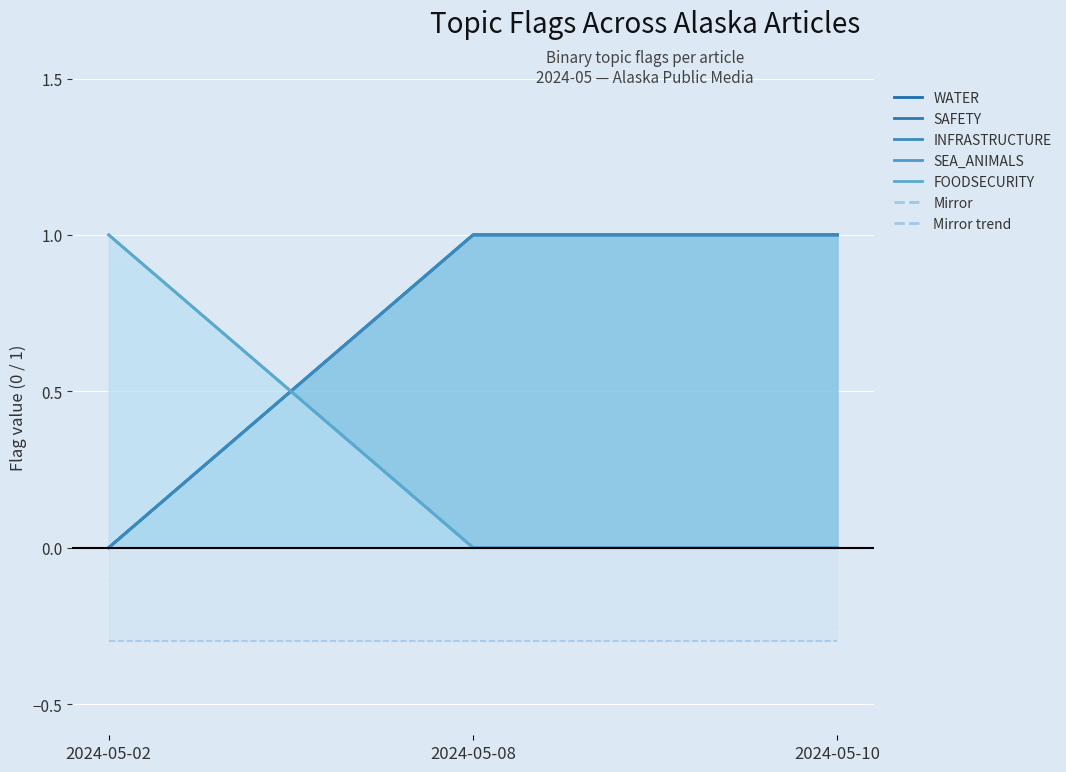

At which label is FOODSECURITY closest to 0?

2024-05-08